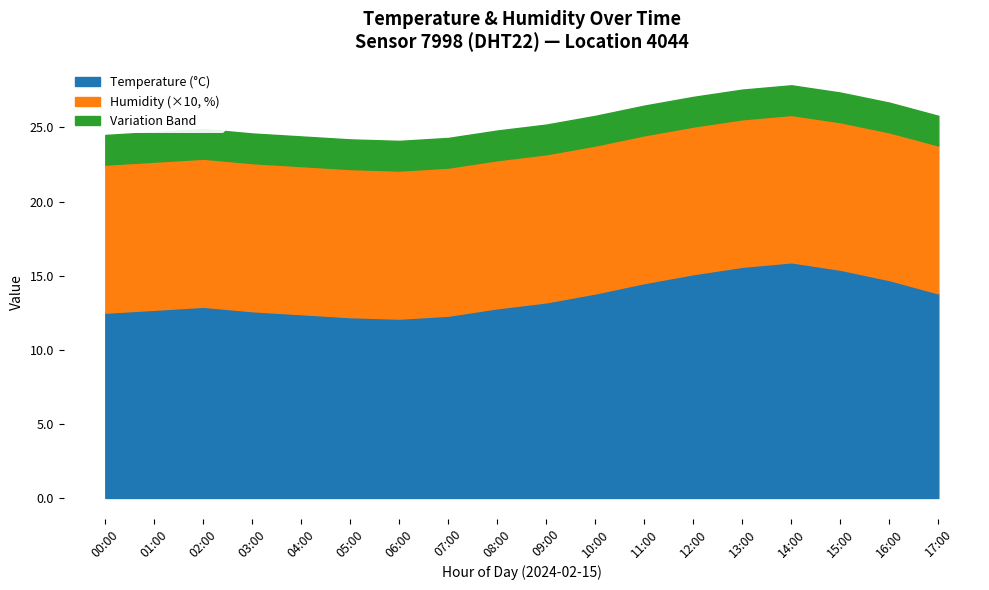

True or false: Humidity and Temperature cross at least once.

False